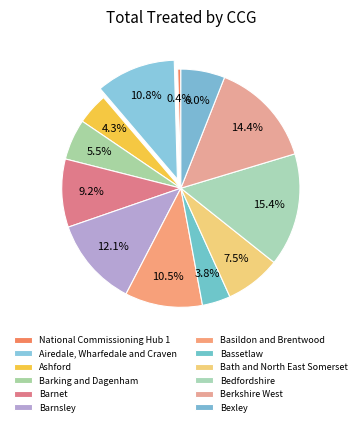

To the nearest percent, what portion does Ashford represent?

4%